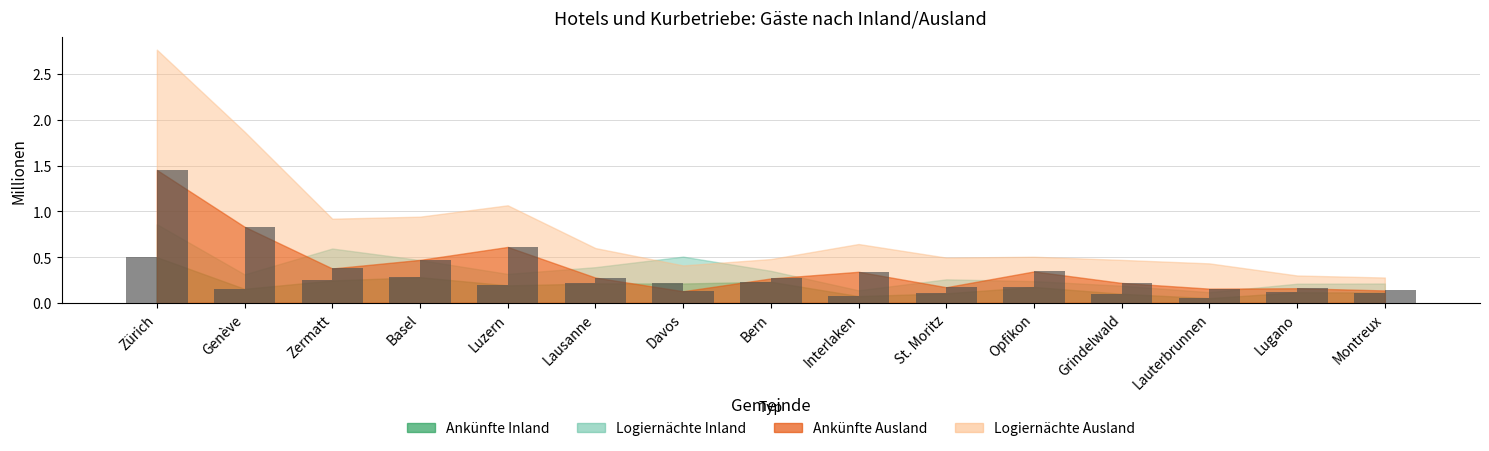

At which category does the chart reach its minimum across all series?

Lauterbrunnen